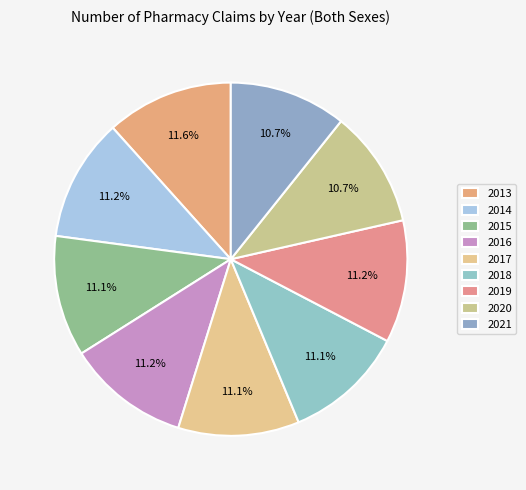

What is the ratio of the value at 2019 to the value at 2014?

1.0